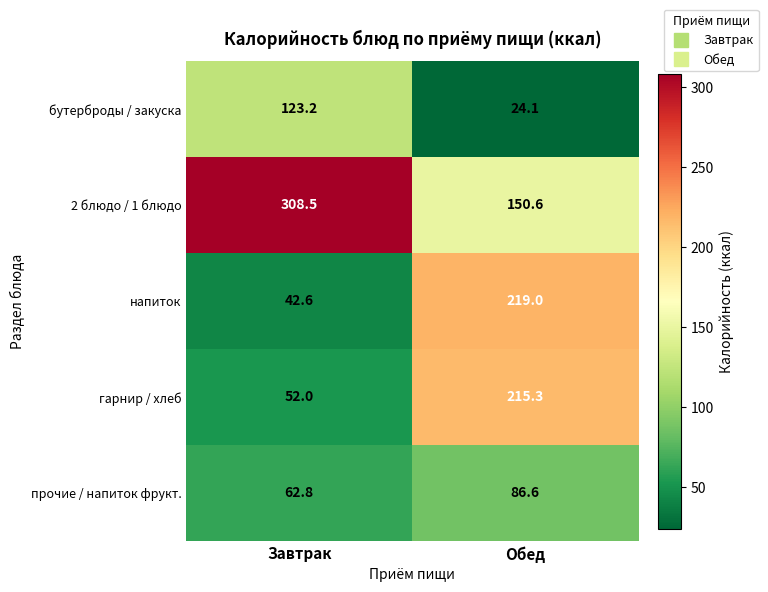

At how many categories does at least one series exceed 261?

1